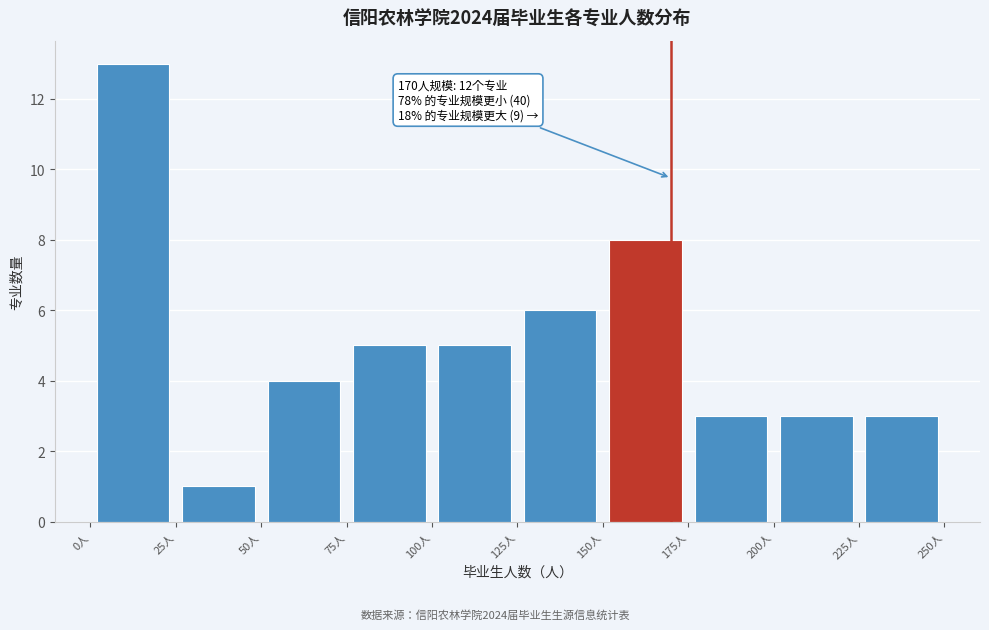

Over which range of the x-axis is the bar tallest?

0 to 25